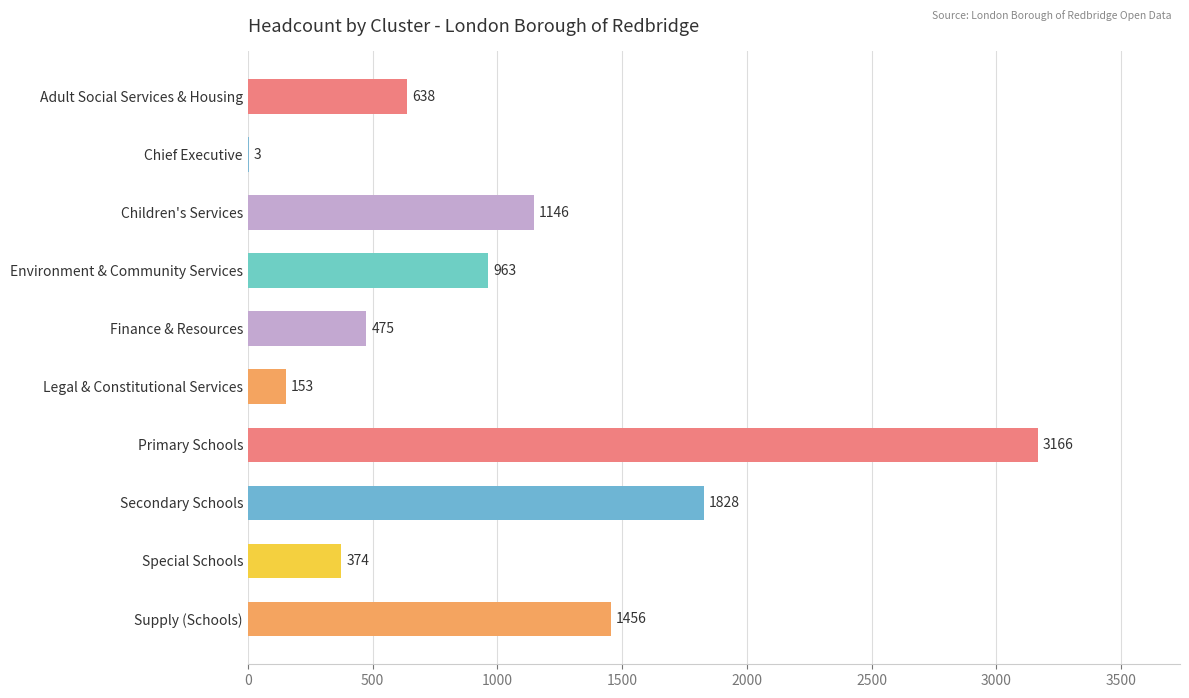

Does the chart contain stacked bars?

No